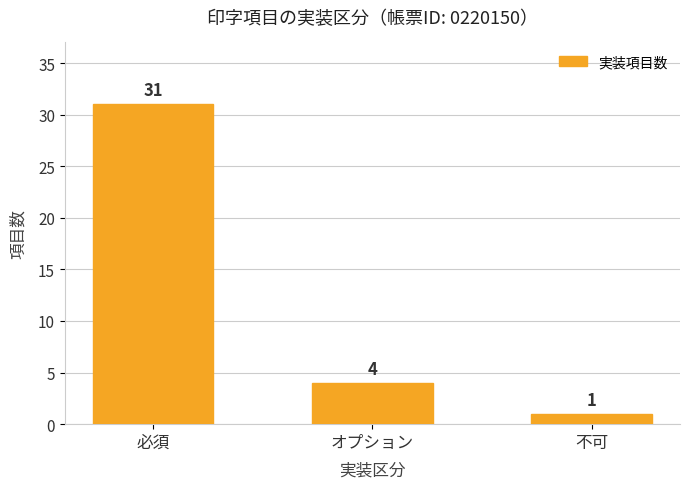

What is the difference between the second highest and minimum values?

3